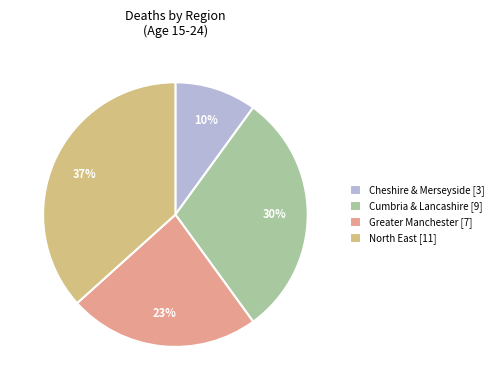

Count the number of slices in the pie.

4